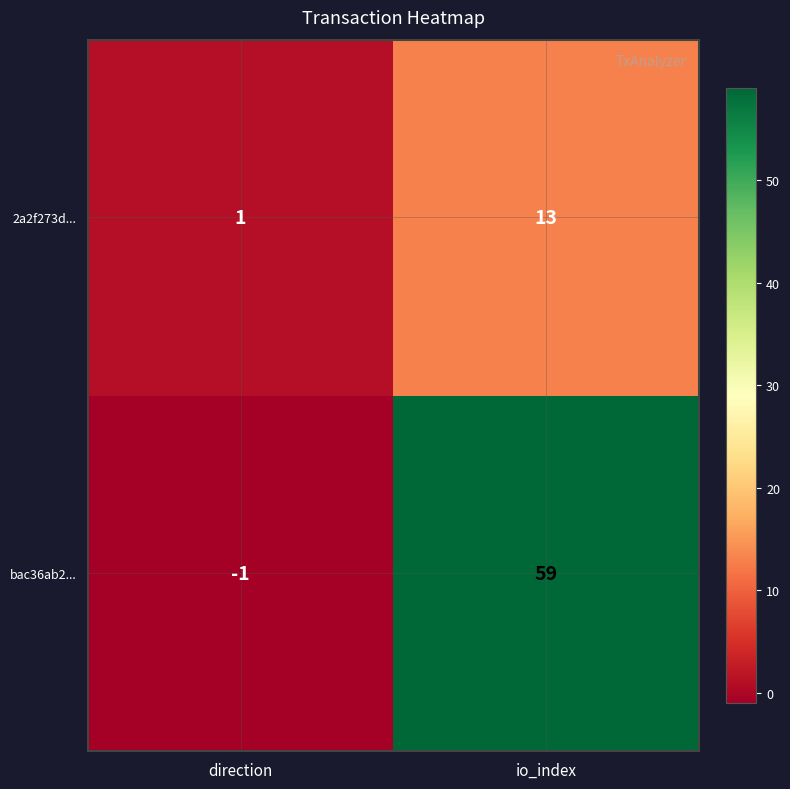

Which category has the highest value across all series?

io_index